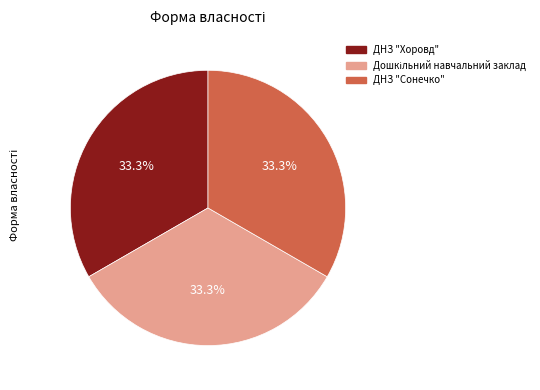

Is there any slice that represents more than half of the pie?

No